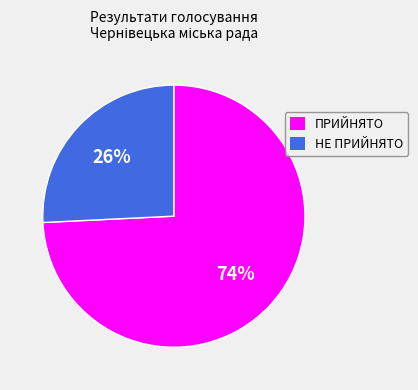

Is there any slice that represents more than half of the pie?

Yes